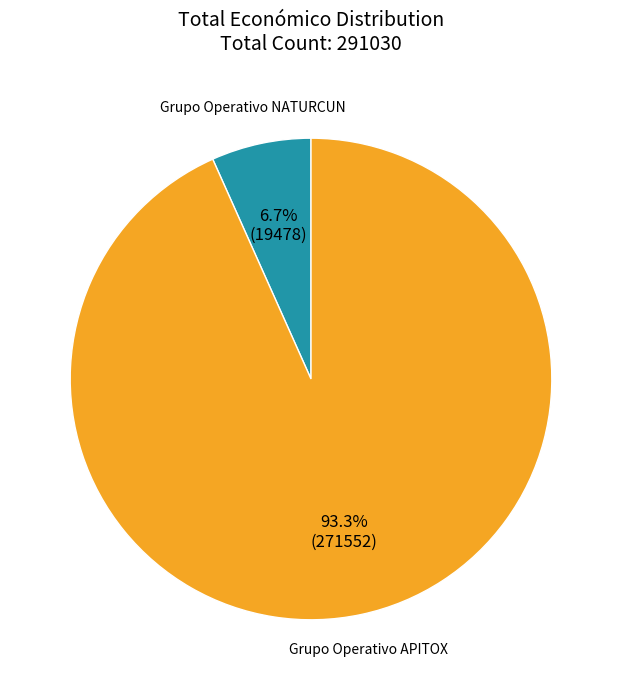

Which has a higher value, Grupo Operativo NATURCUN or Grupo Operativo APITOX?

Grupo Operativo APITOX